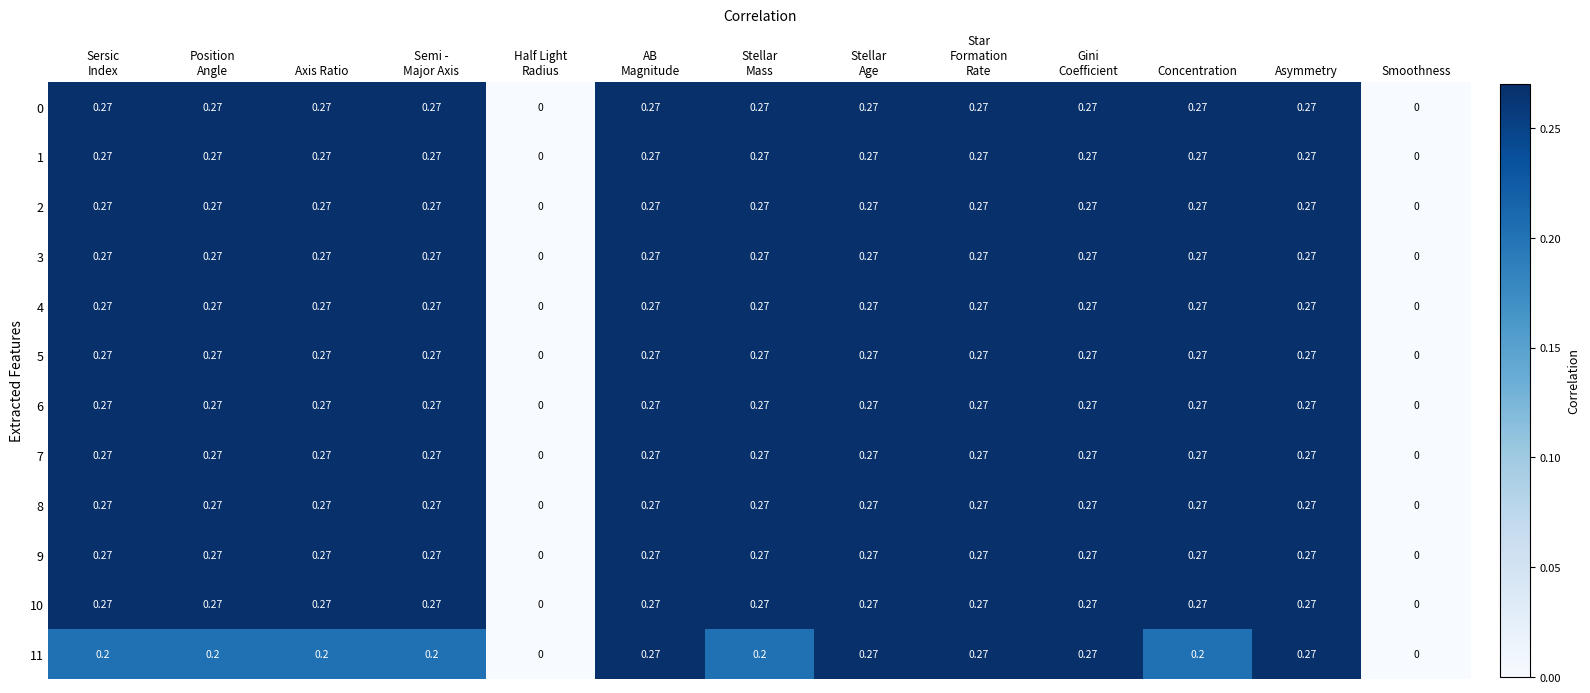

What is the total value across all series at Semi -
Major Axis?

3.2